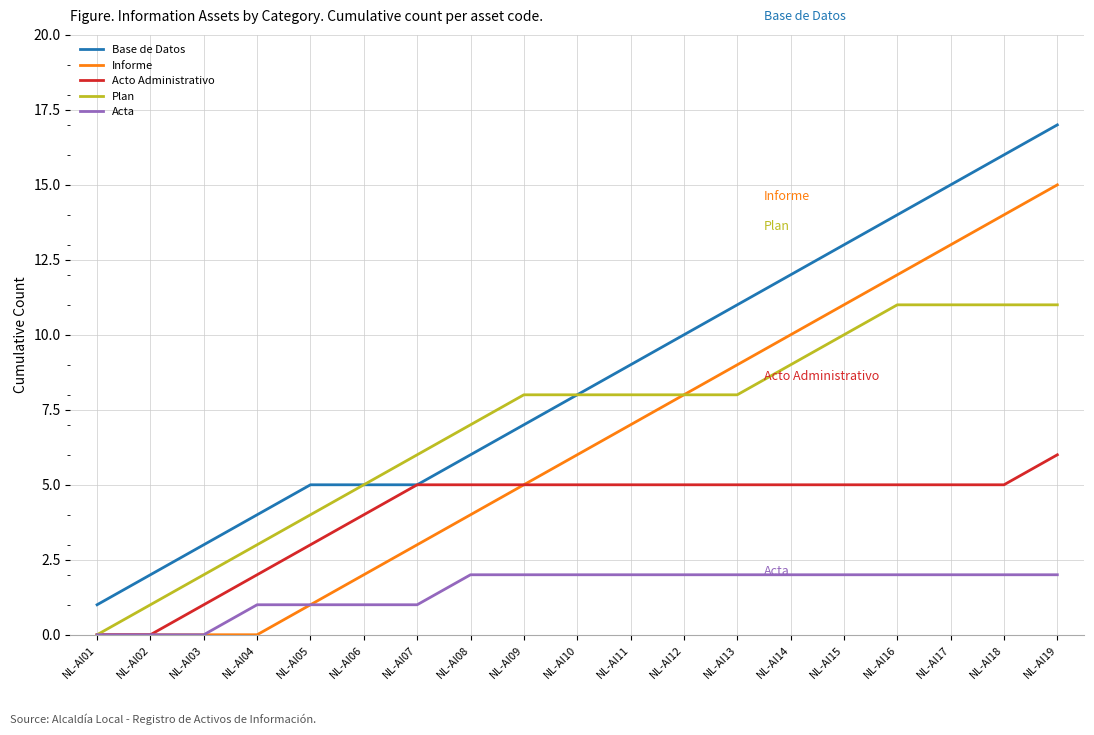

Rank the series by their maximum value, from highest to lowest.

Base de Datos, Informe, Plan, Acto Administrativo, Acta